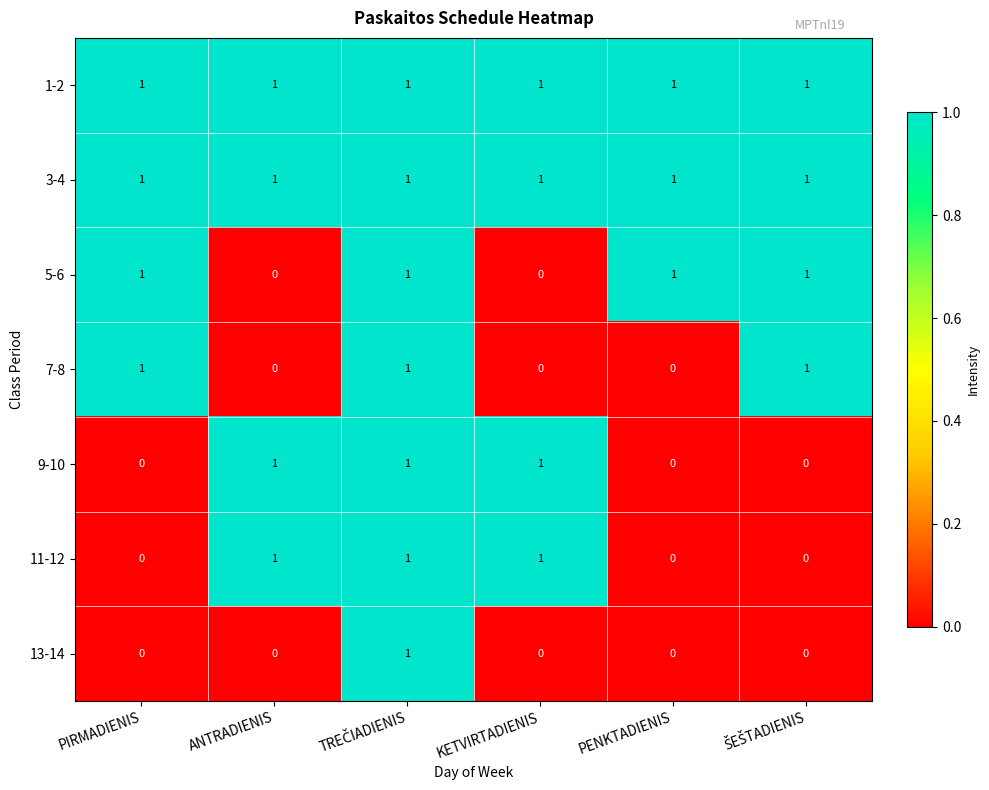

The 3-4 series shows 0 at PENKTADIENIS. True or false?

False